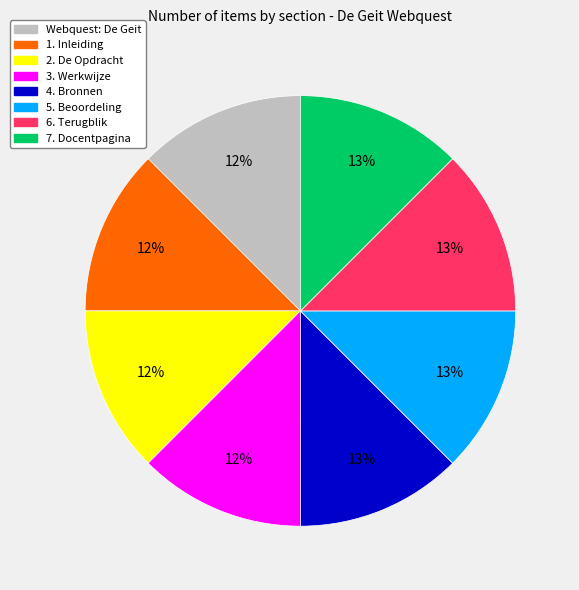

To the nearest percent, what percentage of the pie is 1. Inleiding?

12%